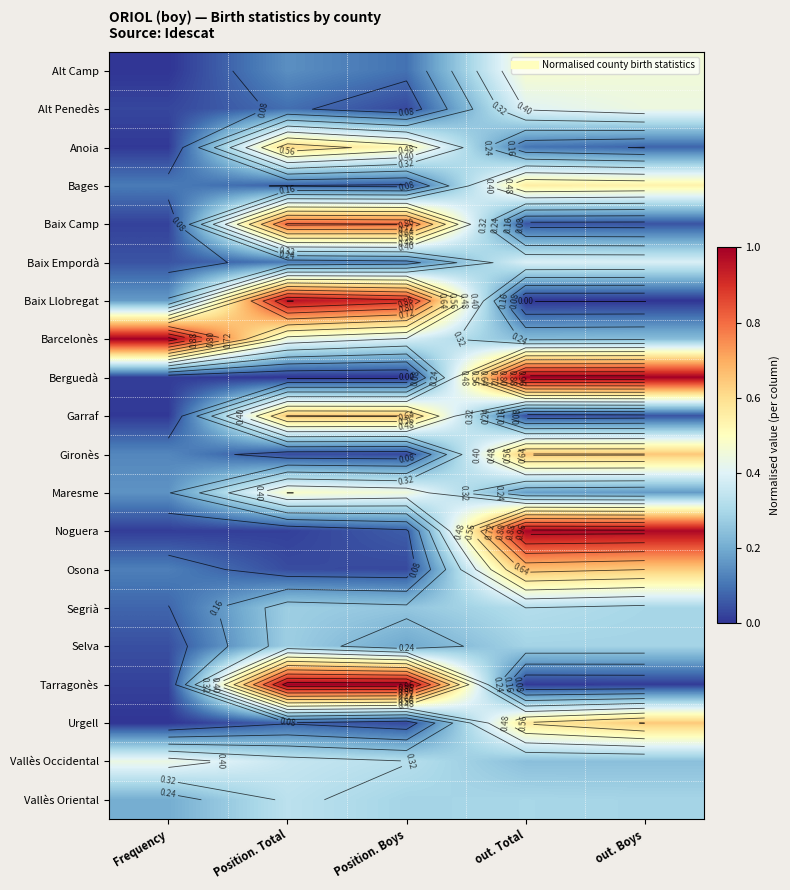

Which series has the widest spread of values?

Berguedà